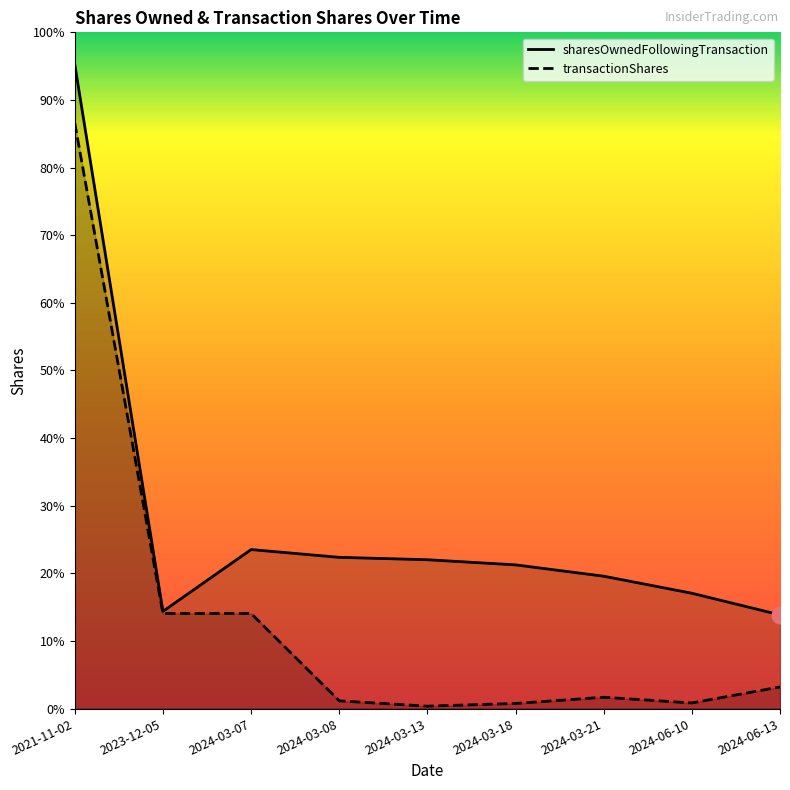

Read the sharesOwnedFollowingTransaction value at 2024-03-08, to the nearest 50.

39751350